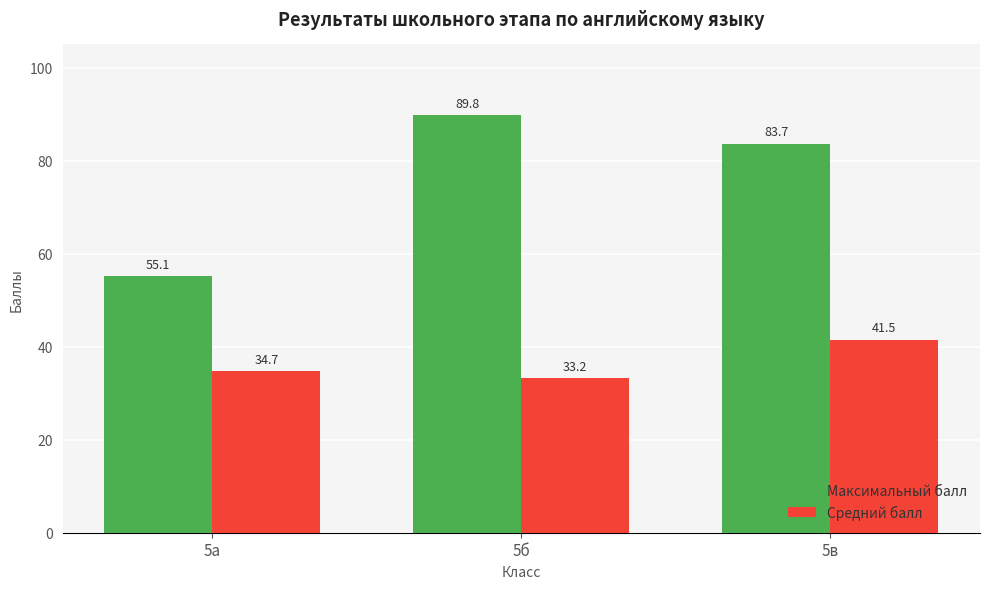

What is the smallest value displayed?

33.2